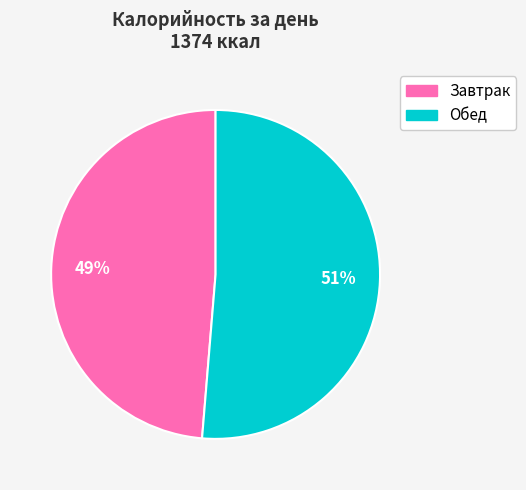

Rank the categories by value from highest to lowest.

Обед, Завтрак